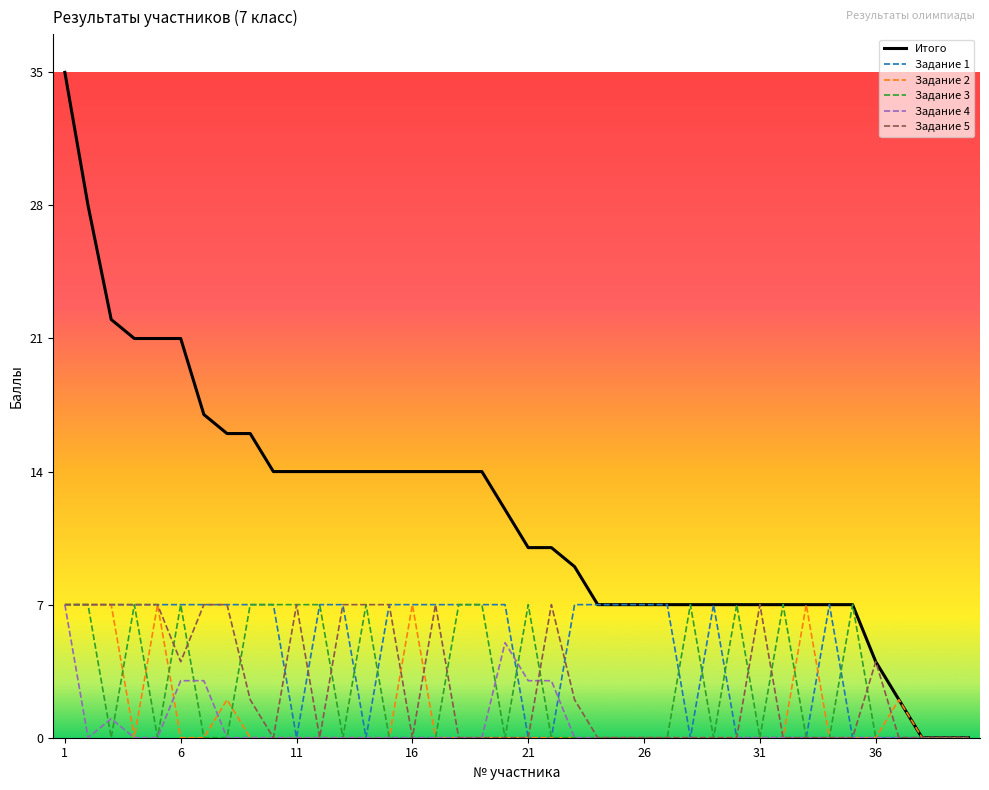

Which series has the largest range (max minus min)?

Итого